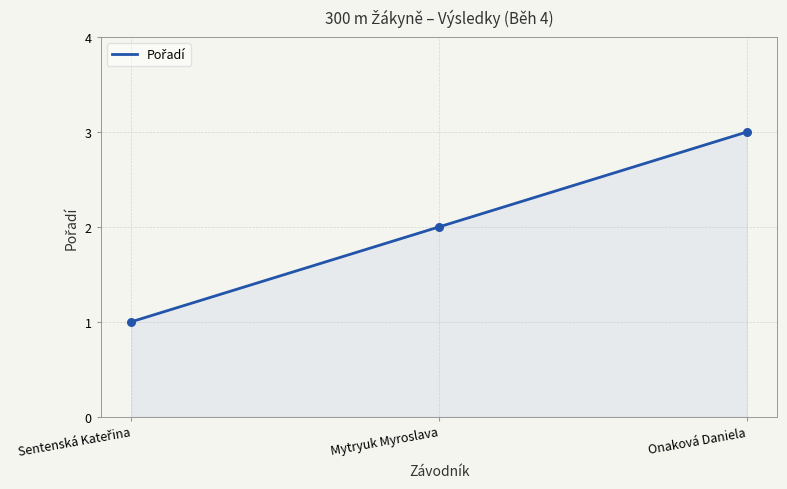

What is the change in value from Sentenská Kateřina to Onaková Daniela?

+2